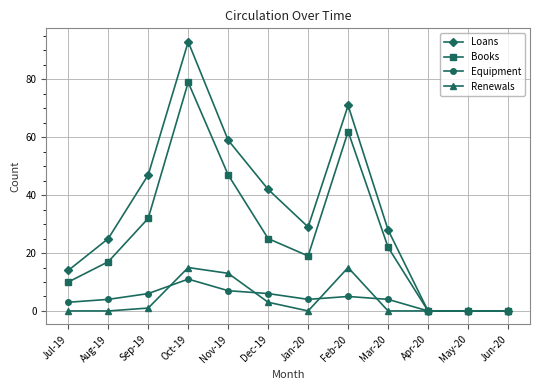

Which category has the highest value across all series?

Oct-19